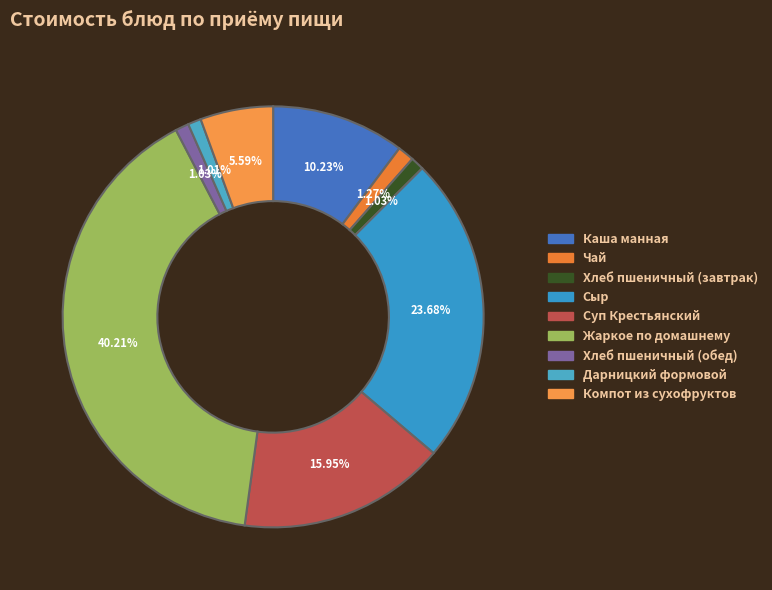

Is it true that Сыр is 24% of the pie?

True